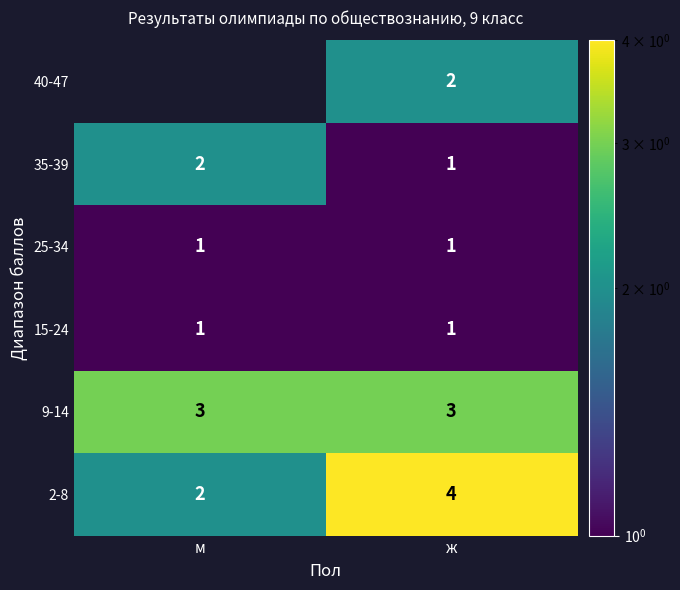

What is the minimum value for 9-14?

3